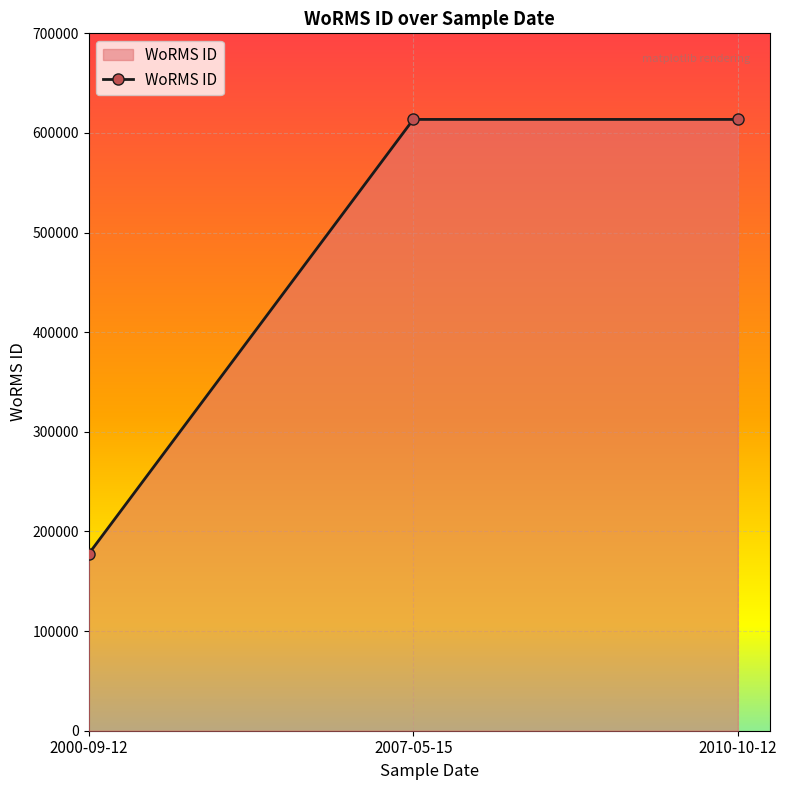

What is the value of the 1st point from the left?

177592